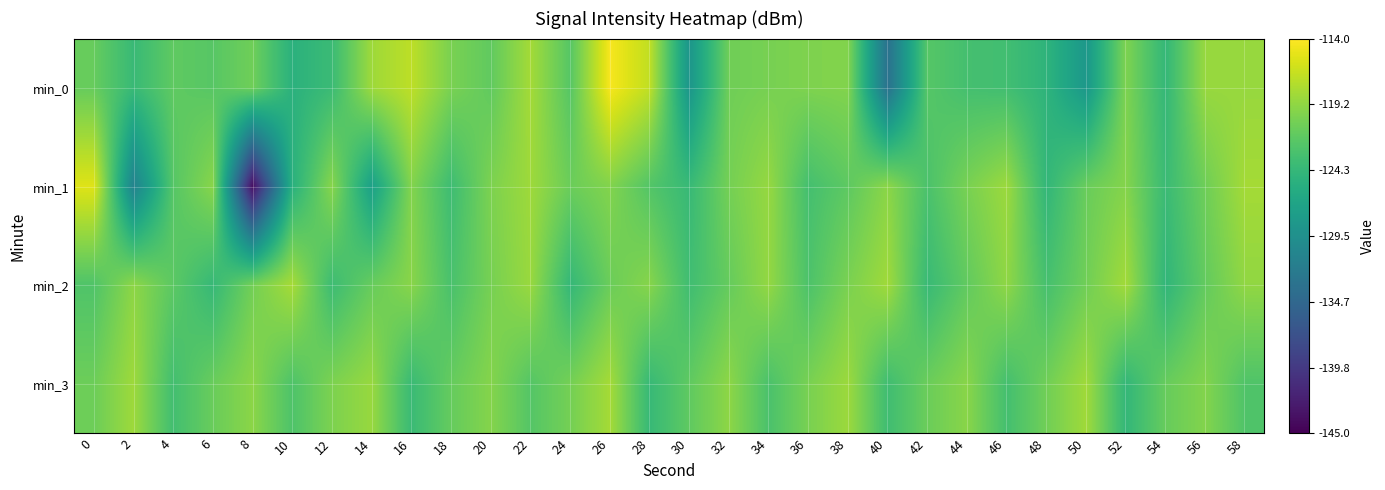

At which category is the sum across all series the highest?

26